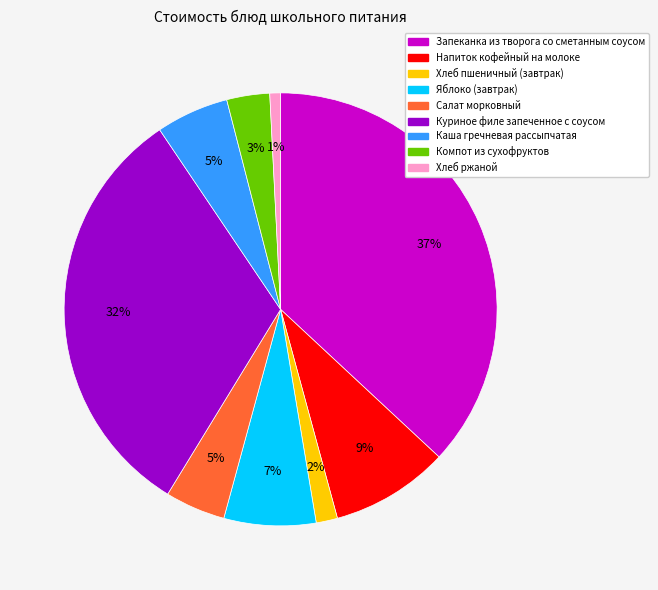

The Хлеб пшеничный (завтрак) slice represents 14% of the pie. True or false?

False